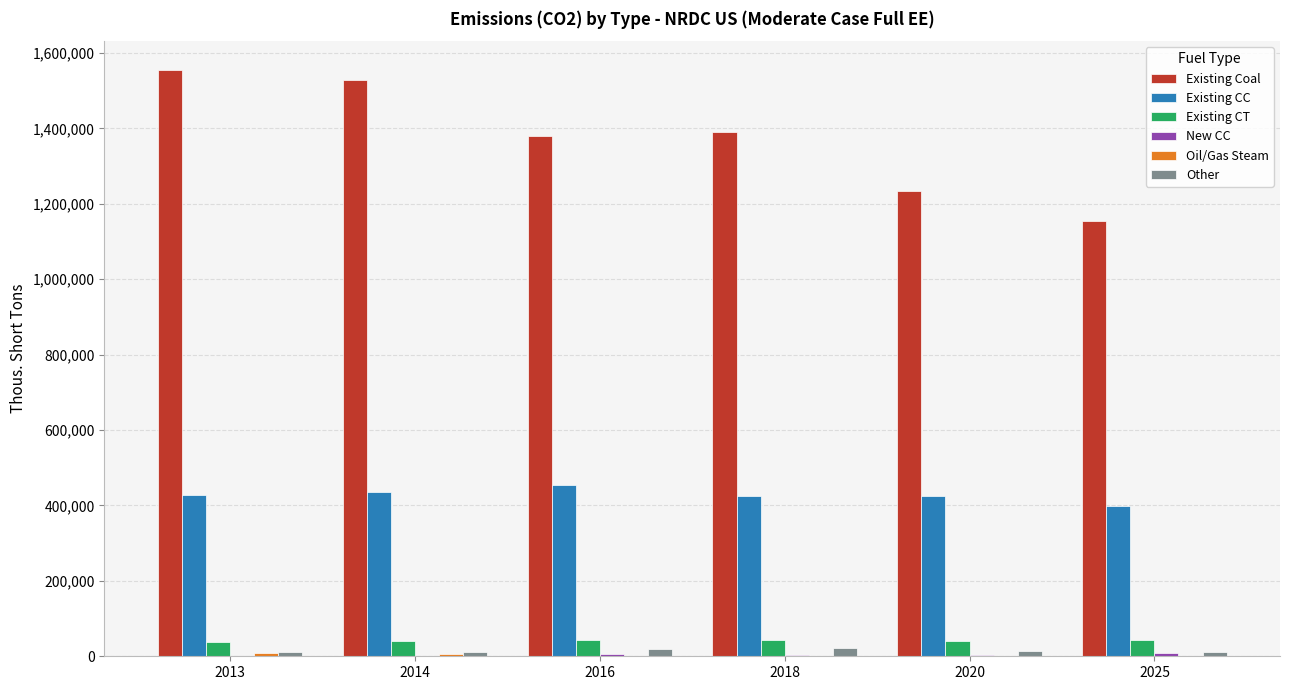

Which series has the largest total across all categories?

Existing Coal